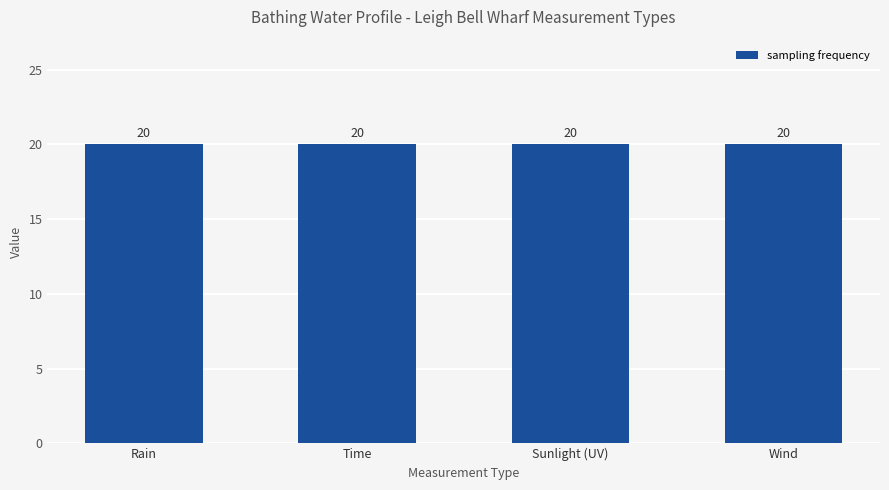

The value of sampling frequency at Sunlight (UV) is 32.3. True or false?

False